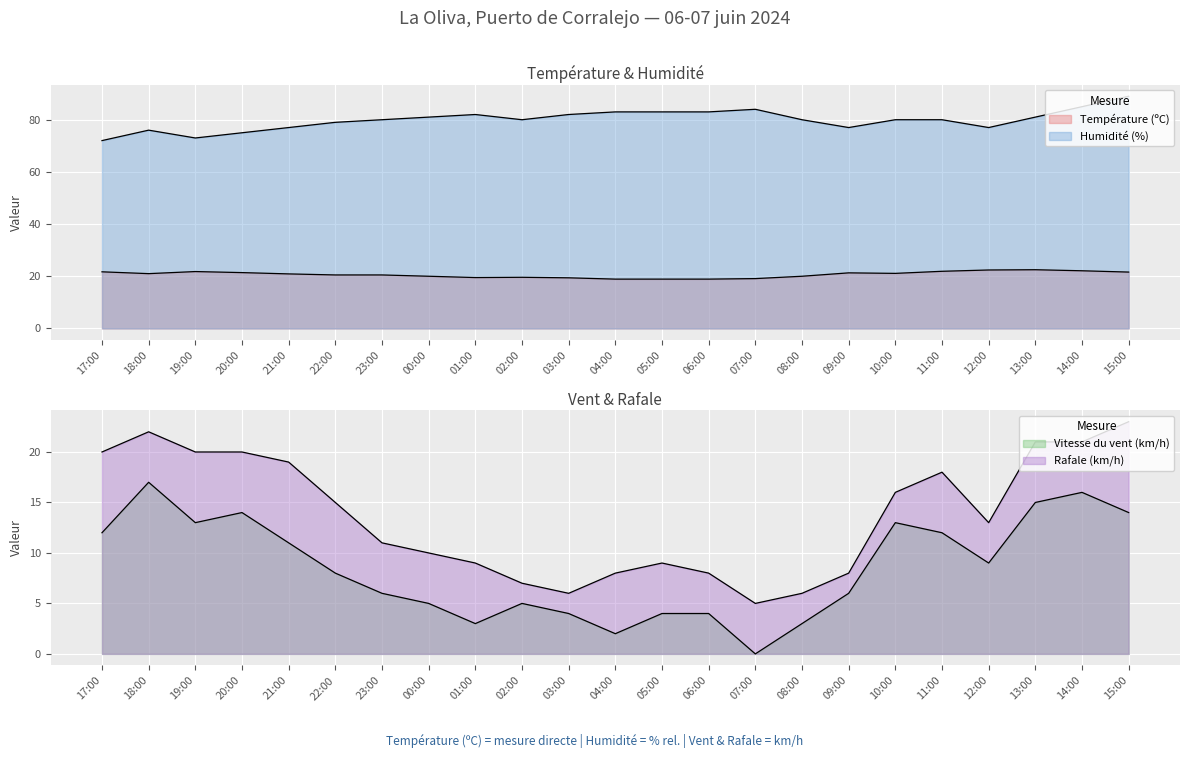

Is it true that Humidité (%) equals 45.0 at 09:00?

False